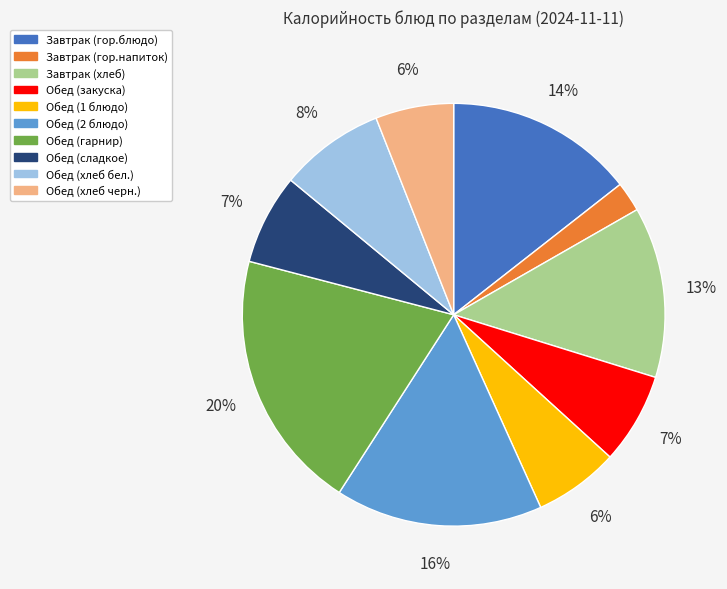

To the nearest percent, what is the difference between the largest and smallest slice percentages?

18%